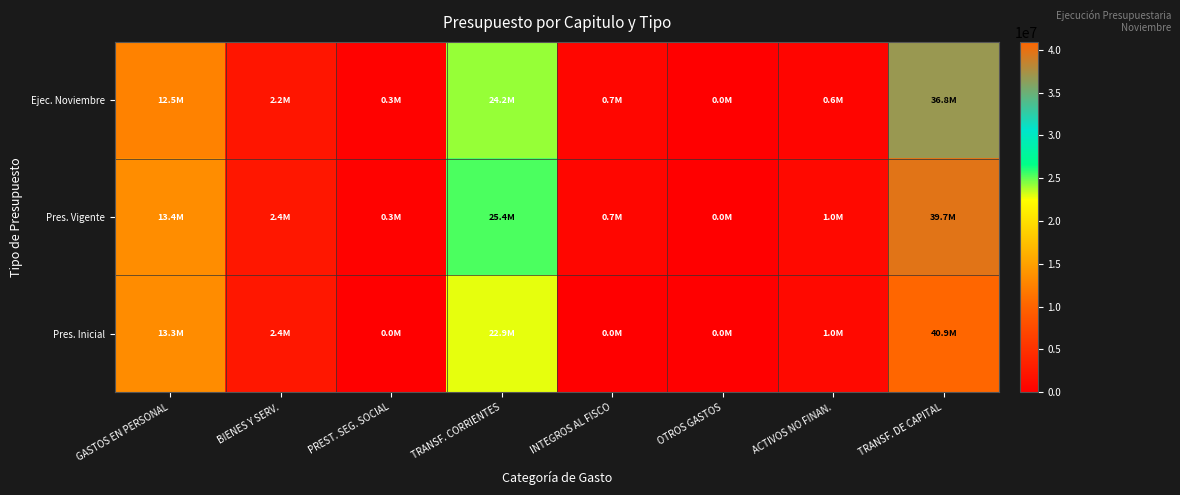

What is the total value across all series at TRANSF. CORRIENTES?

72462685